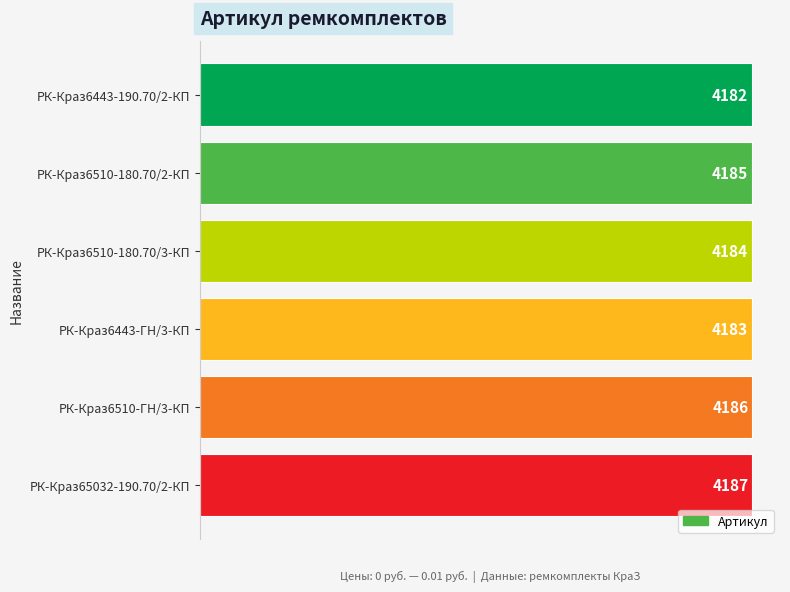

What is the ratio of the value at РК-Краз6510-ГН/3-КП to the value at РК-Краз6443-190.70/2-КП?

1.0